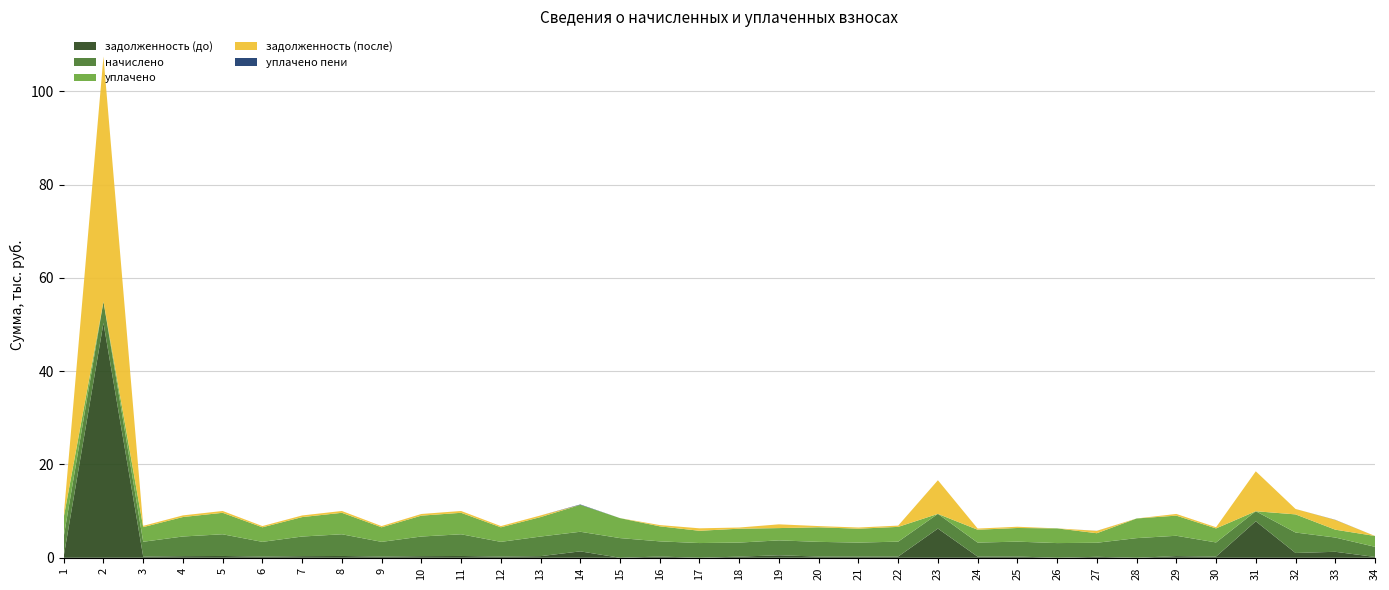

Reading left to right, what are all the values shown in this chart?

задолженность (до): 349.2	50317.1	264.3	351.0	387.5	262.5	350.4	387.5	262.5	350.8	387.5	262.5	350.4	1373.0	0.0	270.9	0.0	250.6	536.5	262.5	250.6	266.1	6259.6	250.6	266.1	0.0	212.8	0.0	363.0	252.9	7824.3	1030.6	1284.1	180.6
начислено: 4190.8	4614.1	3171.8	4212.4	4650.0	3150.2	4205.2	4650.0	3150.2	4205.2	4650.0	3150.2	4205.2	4205.2	4219.4	3250.7	3157.4	3006.7	3193.3	3150.2	3006.7	3193.3	3150.2	3006.7	3193.3	3150.2	3006.7	4212.4	4355.9	3035.4	2152.8	4384.6	3057.0	2167.2
уплачено: 4151.1	0.0	3141.8	4172.4	4605.9	3120.4	4165.3	4605.9	3120.4	4475.9	4605.9	3120.4	4165.3	5760.5	4280.0	3219.9	2631.2	2978.2	2636.0	3120.4	2978.2	3163.1	0.0	2756.2	2927.2	3150.2	2046.1	4212.4	4314.6	3006.6	0.0	3886.0	1683.2	2327.3
задолженность (после): 349.2	52545.8	264.3	351.0	387.5	262.5	350.4	387.5	262.5	350.4	387.5	262.5	350.4	0.0	0.0	270.9	526.2	250.6	800.7	262.5	250.6	266.1	7213.9	250.6	266.1	0.0	501.1	0.0	363.0	252.9	8561.7	1164.2	2081.7	0.0
уплачено пени: 0.0	0.0	0.0	0.0	0.0	0.0	0.0	0.1	0.0	2.5	0.2	0.0	0.0	89.4	0.0	0.0	0.0	0.0	0.8	0.0	0.0	2.5	0.0	0.0	0.0	0.0	12.9	0.0	0.2	0.0	0.0	0.0	32.1	0.0